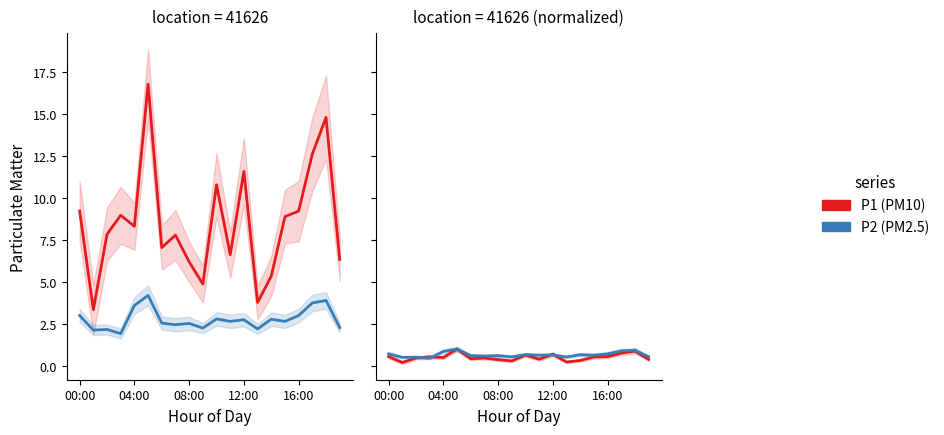

Between 11 and 14, which series saw the biggest shift?

P1